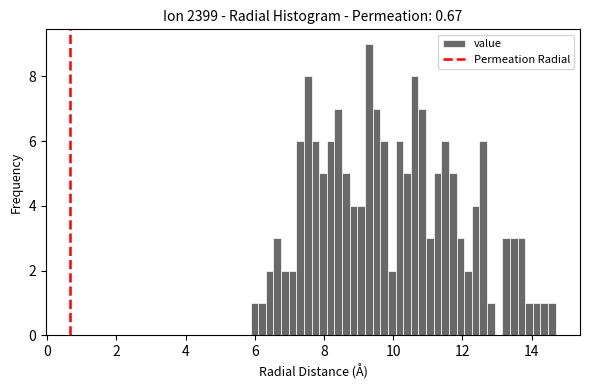

Around what value on the x-axis is the tallest bar? Give the approximate position of its centre, as read against the axis.

9.2